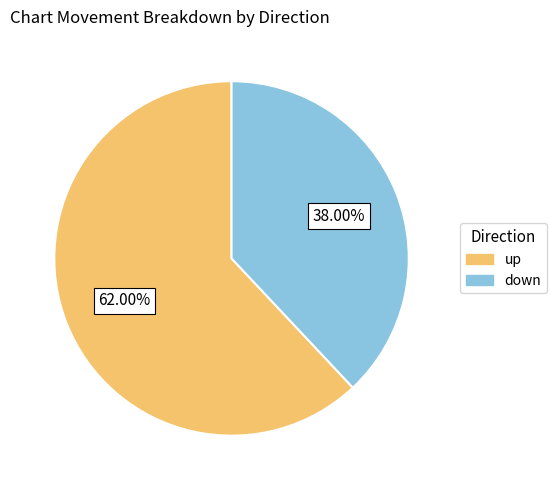

Is down the majority of the pie?

No